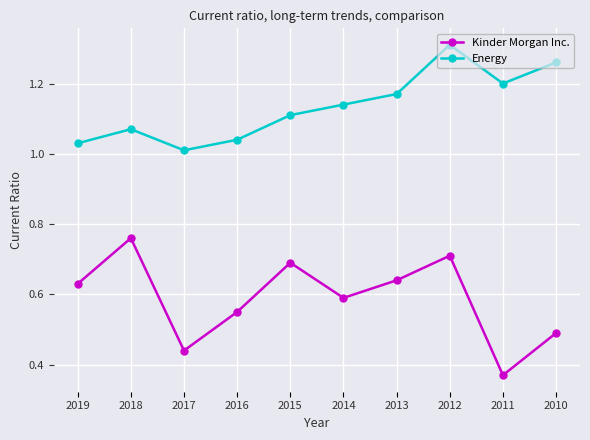

What is the difference between the Energy values at 2011 and 2018?

0.1